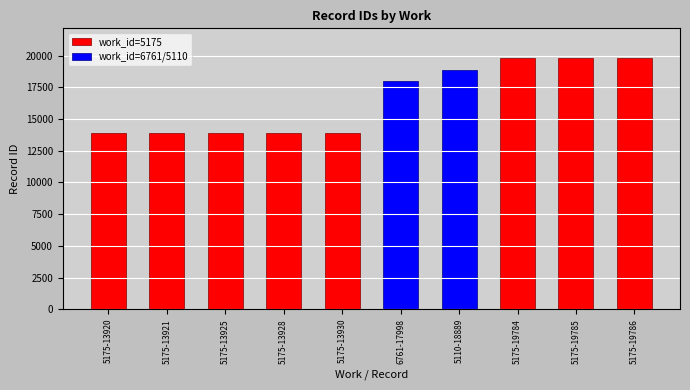

Is it true that the value at 5175-19784 is 19784?

True